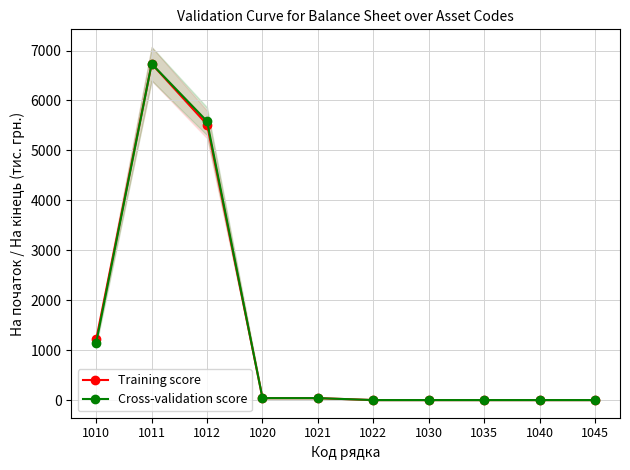

What are all the series names shown in the legend?

Training score, Cross-validation score